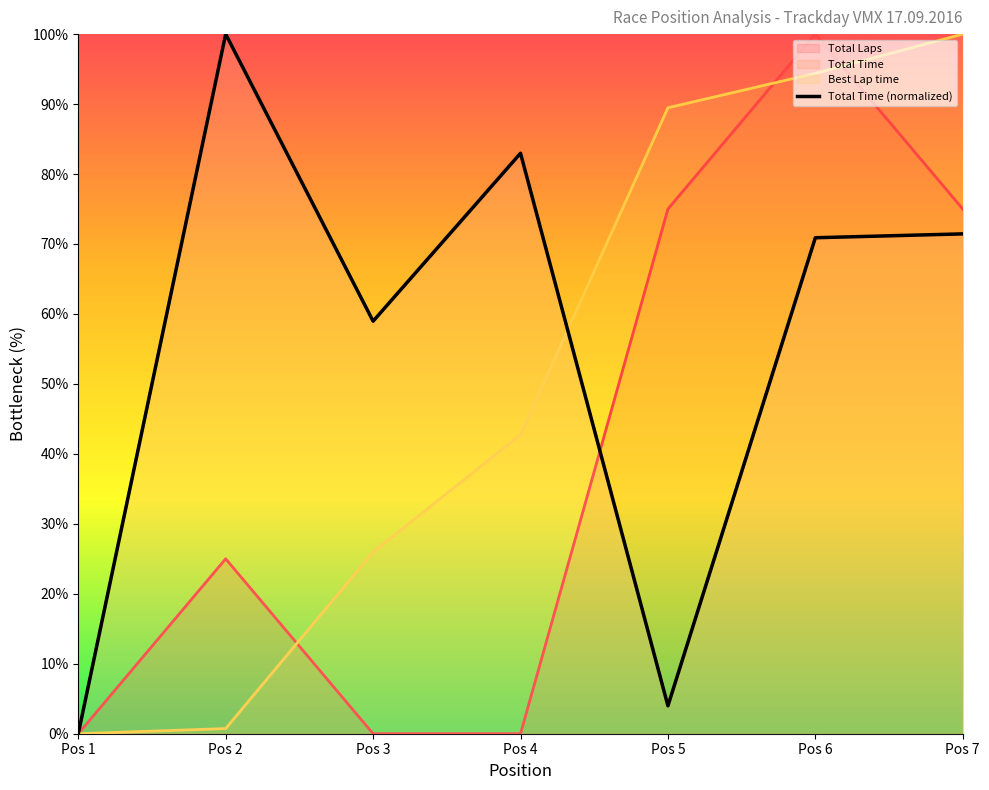

List the labels in order of value, largest first.

Pos 2, Pos 4, Pos 7, Pos 6, Pos 3, Pos 5, Pos 1